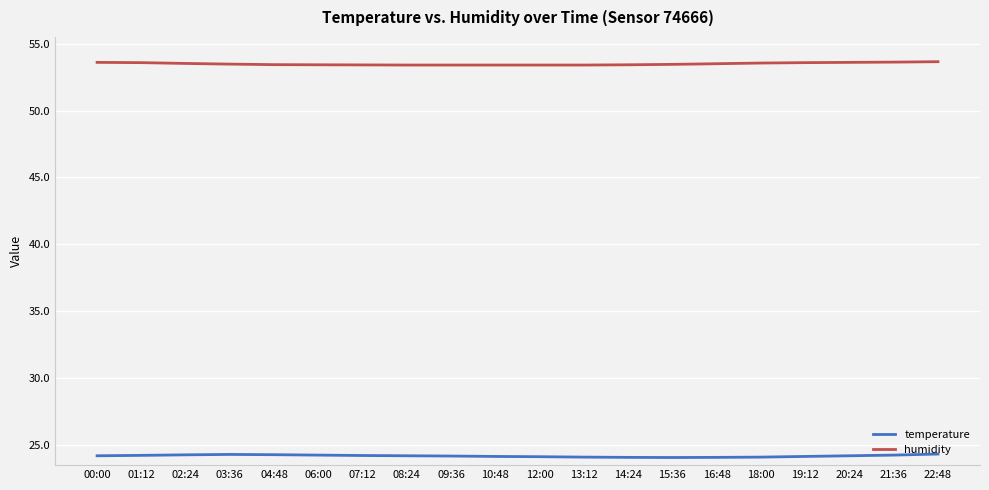

What are all the series names shown in the legend?

temperature, humidity